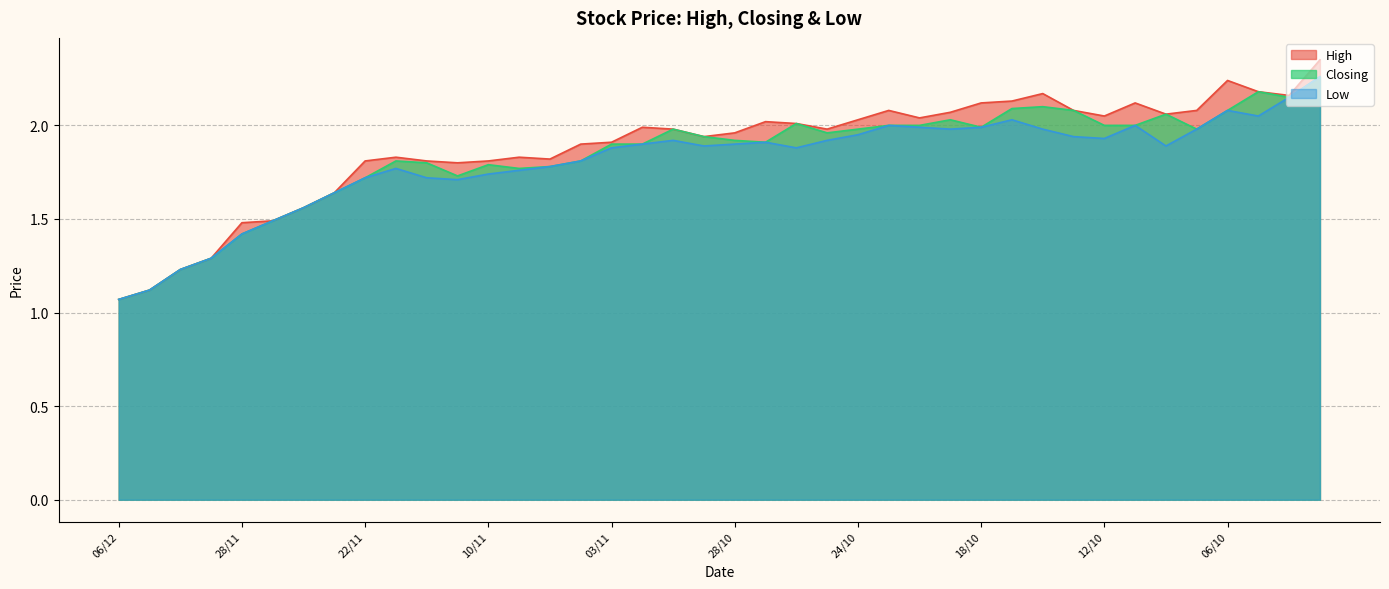

Read the High value at 30/11.

1.3